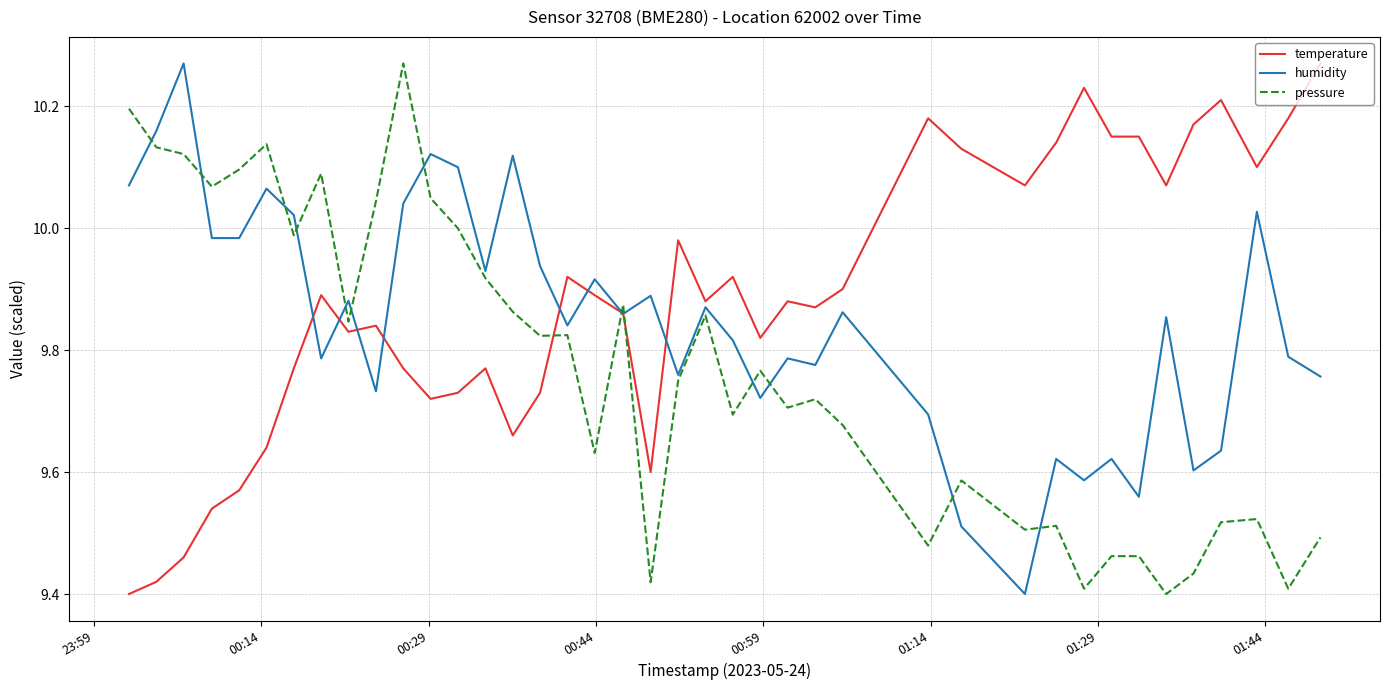

List the series in order of their overall mean, lowest first.

pressure, humidity, temperature